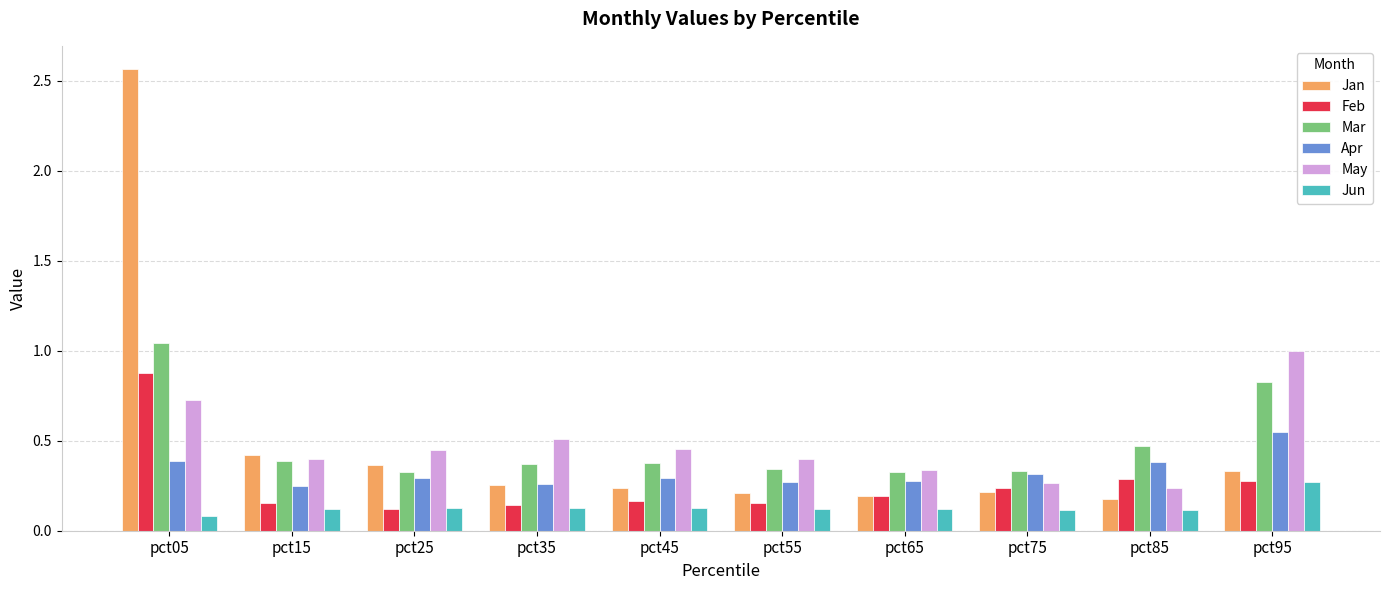

What is the difference between the maximum and minimum values in the May series?

0.8